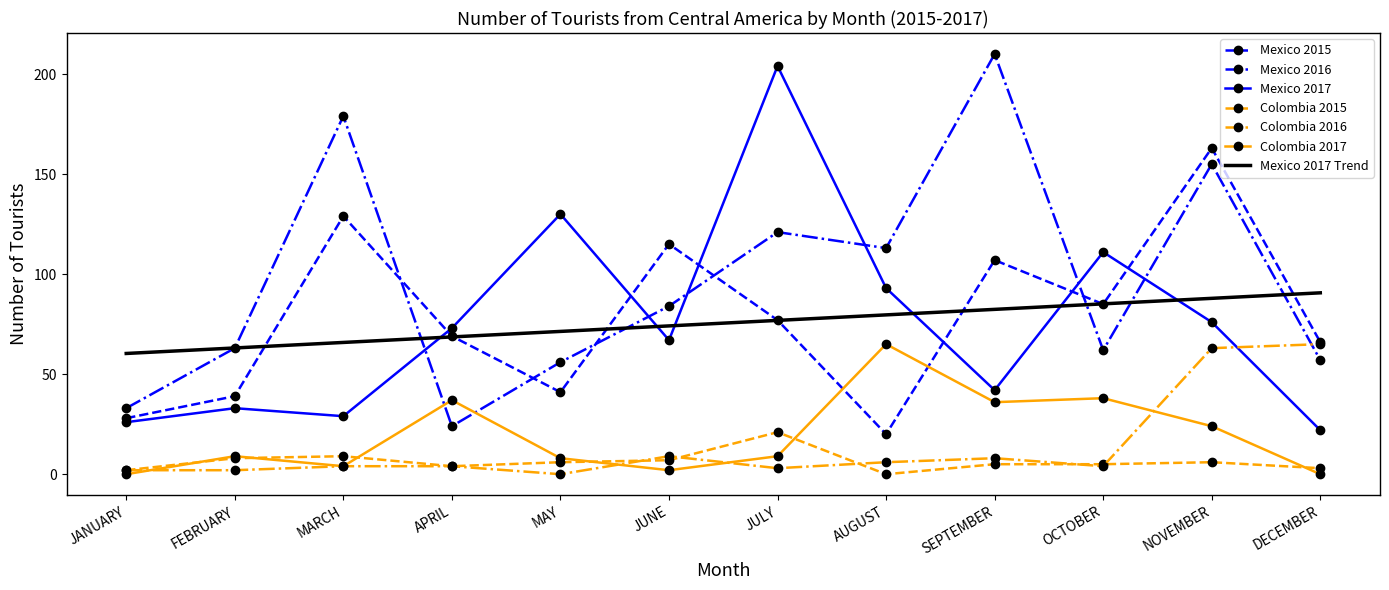

What value does the Mexico 2017 series have at NOVEMBER?

76.0